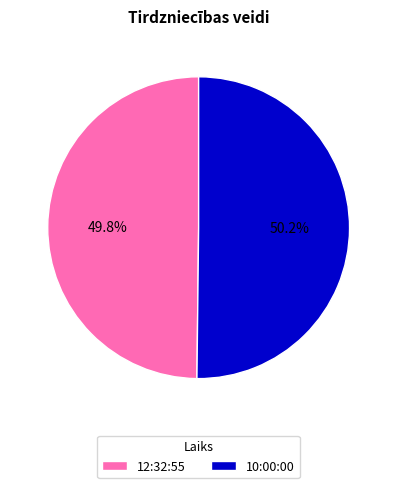

Is there a majority slice in this chart?

Yes